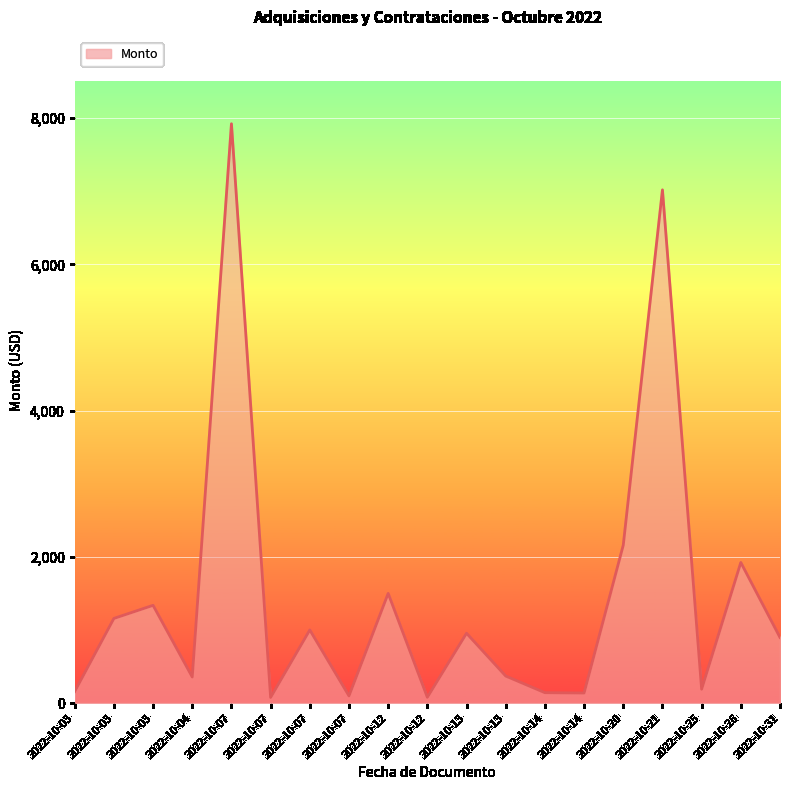

Is this an area chart (filled region under the line)?

Yes